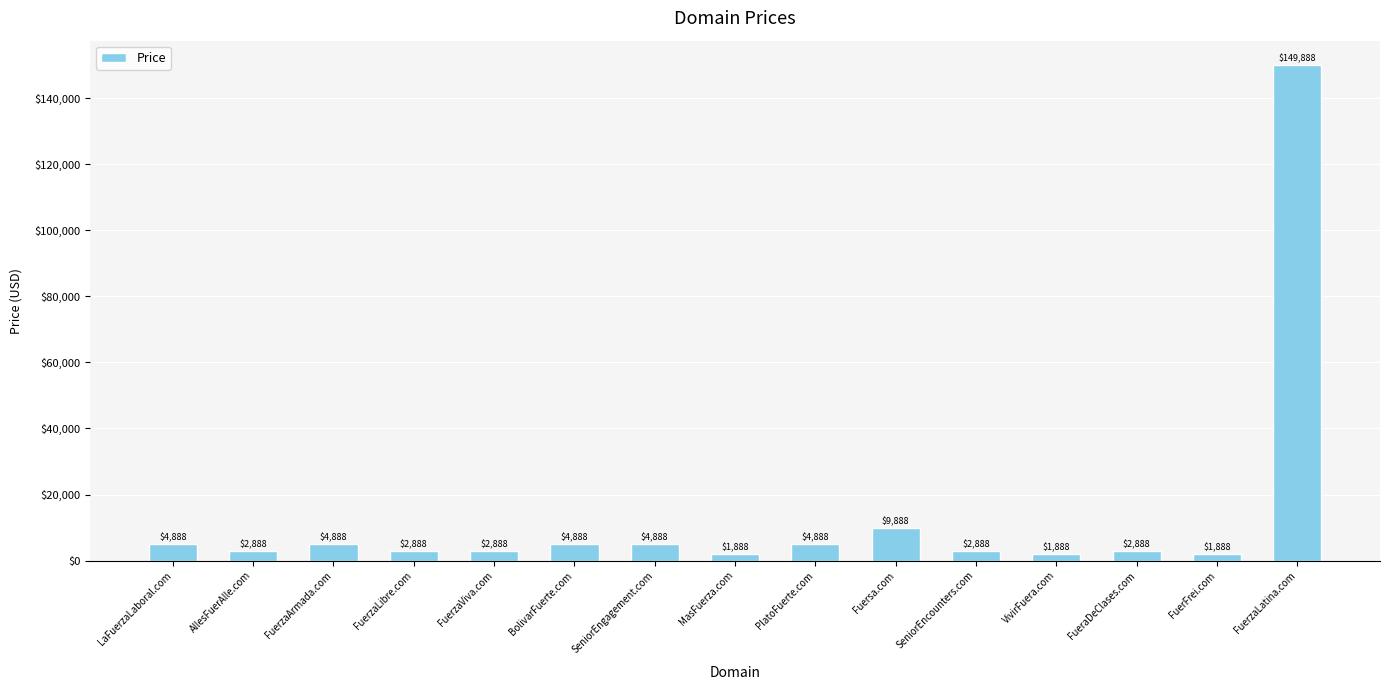

Which has a higher value, FuerzaLatina.com or FuerFrei.com?

FuerzaLatina.com